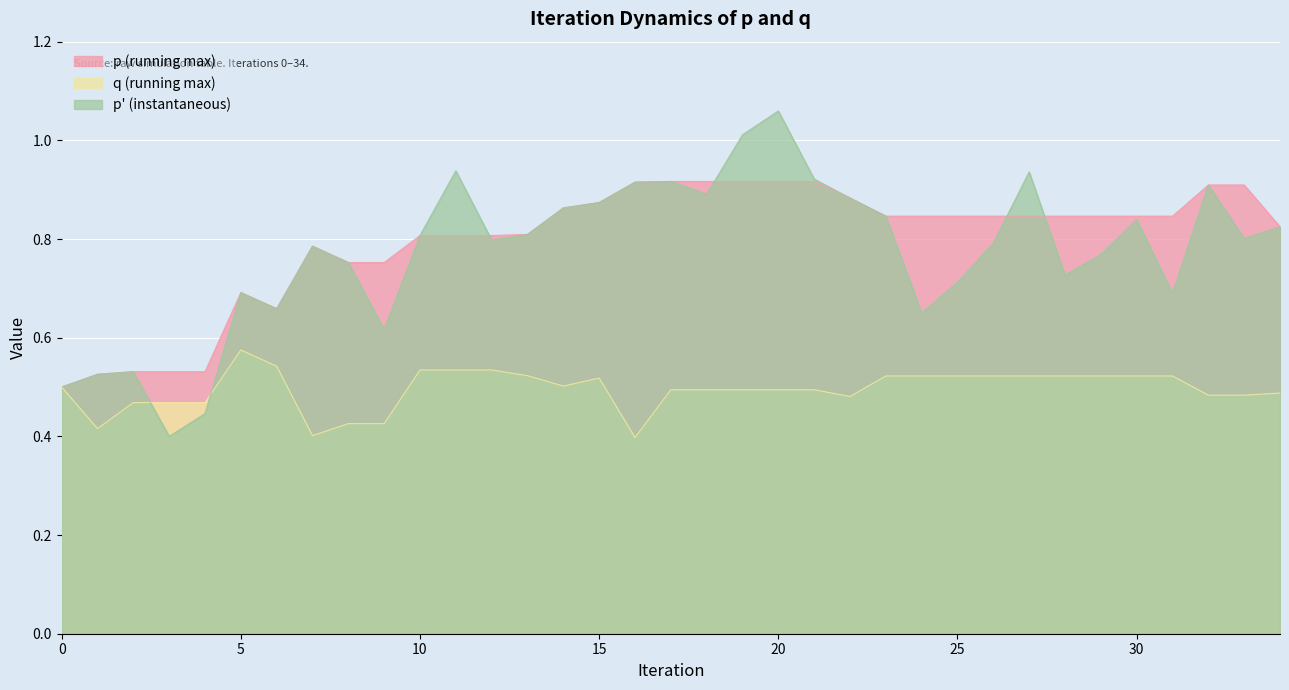

Which series changed the most between 13 and 15?

p (running max)